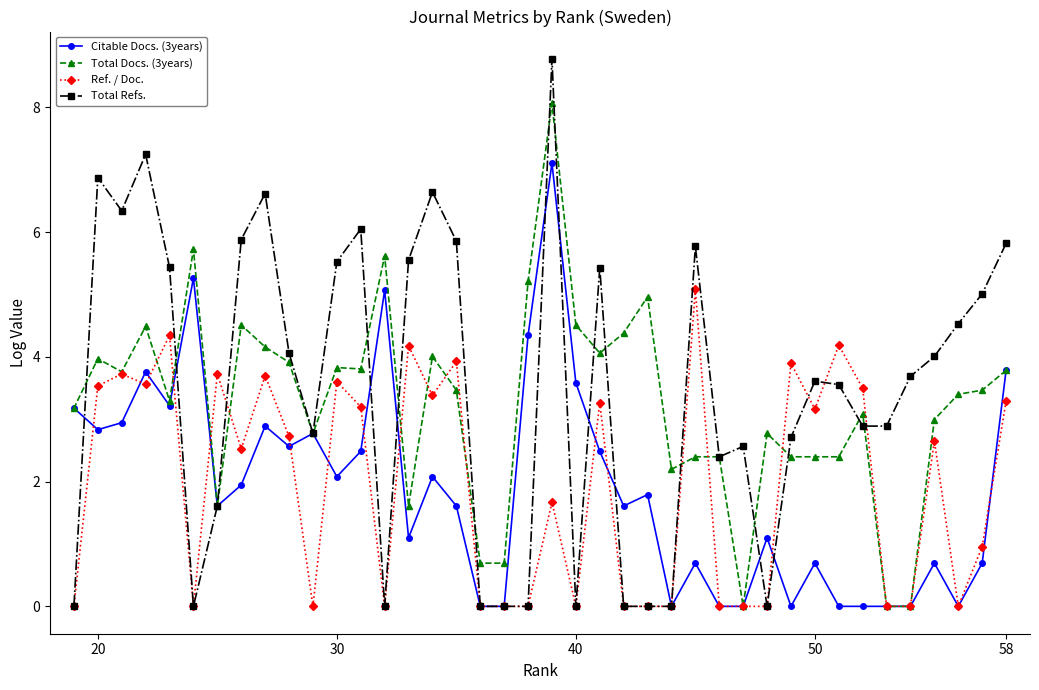

How many positive values does the Ref. / Doc. series have?

23